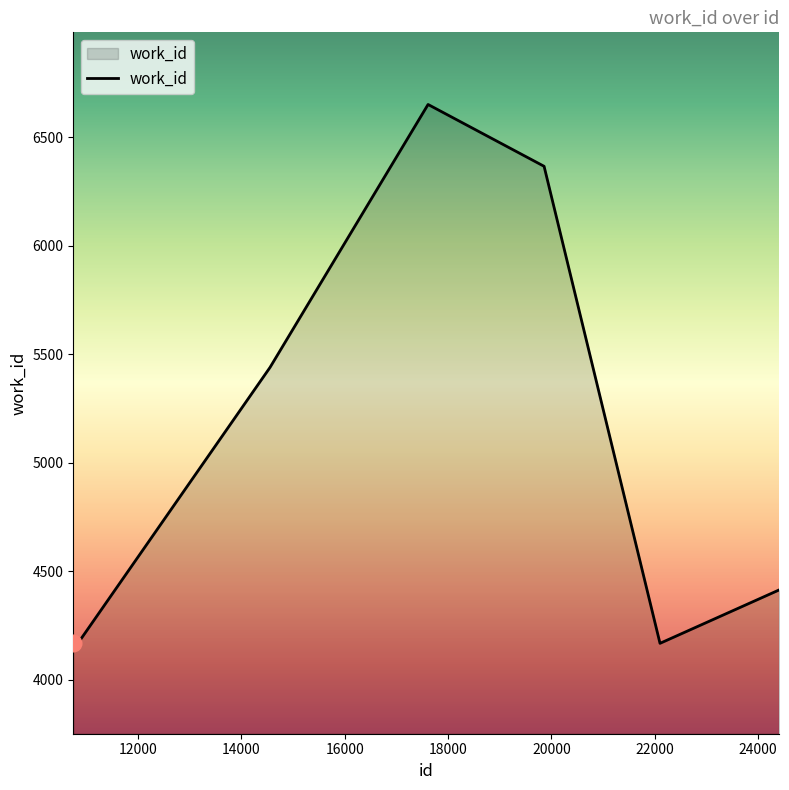

What is the greatest value displayed?

6651